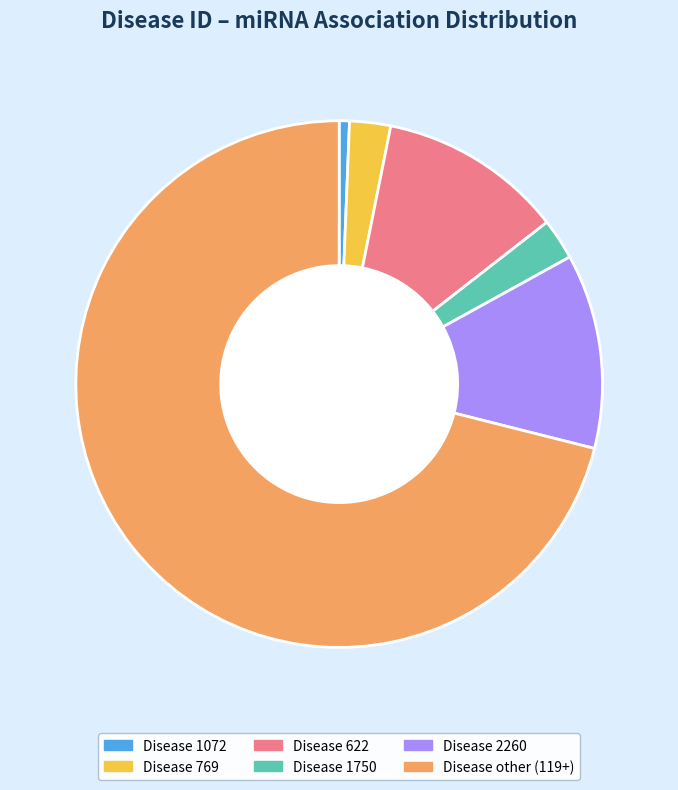

How many slices are in this pie chart?

6